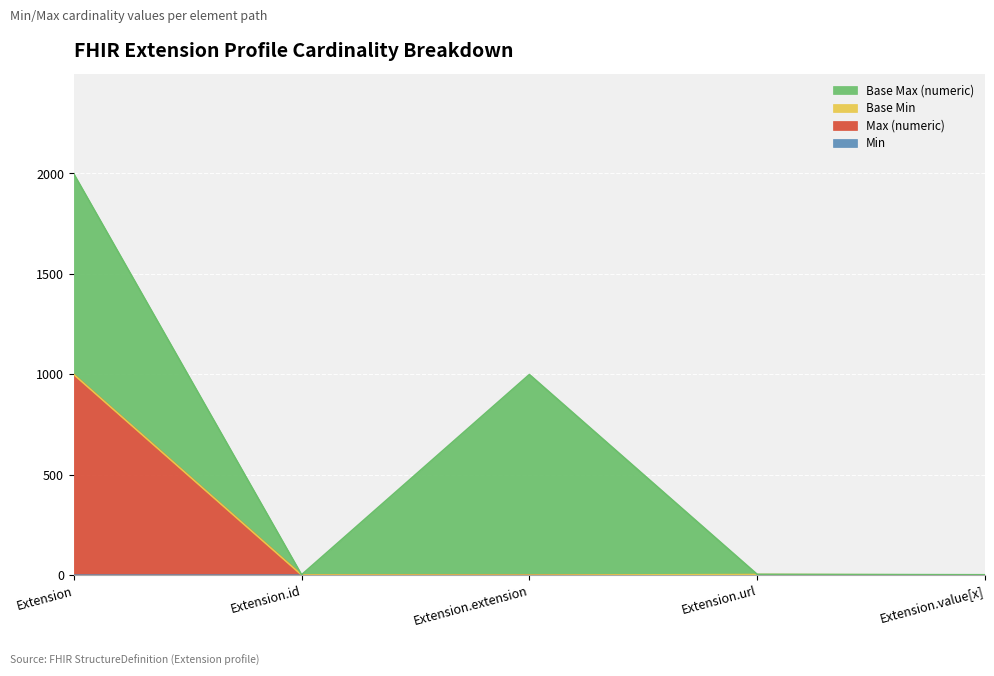

How many values in the Max (numeric) series exceed 1?

2